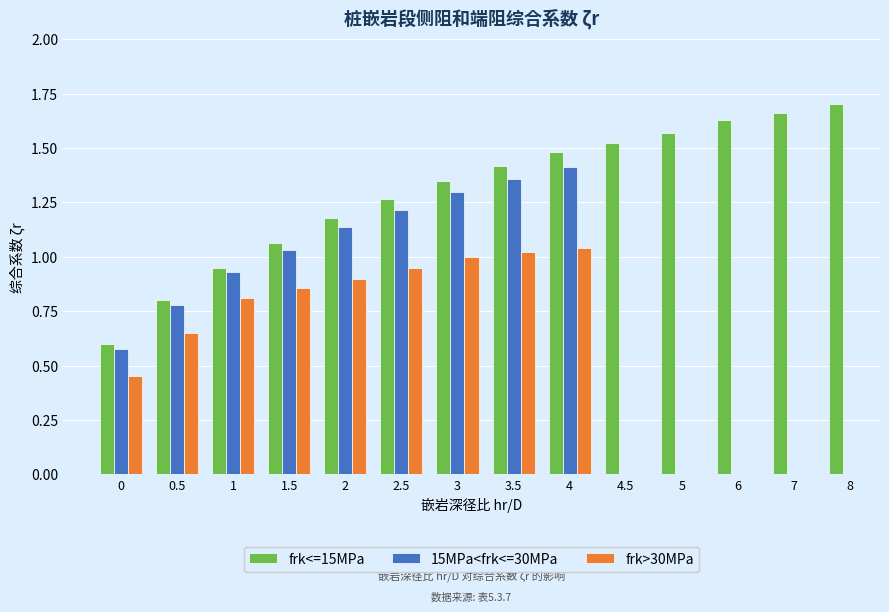

What value does the frk<=15MPa series have at 4.5?

1.5